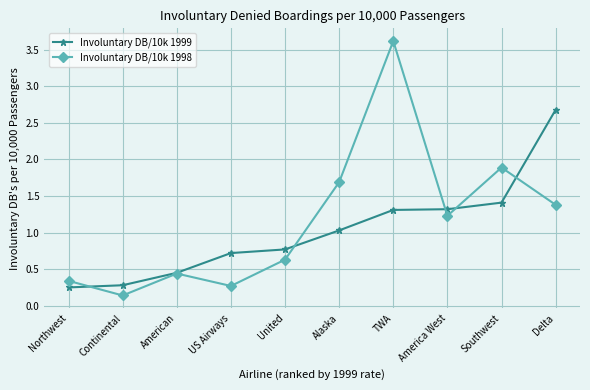

True or false: Involuntary DB/10k 1998 has a value of 0.5 at US Airways.

False